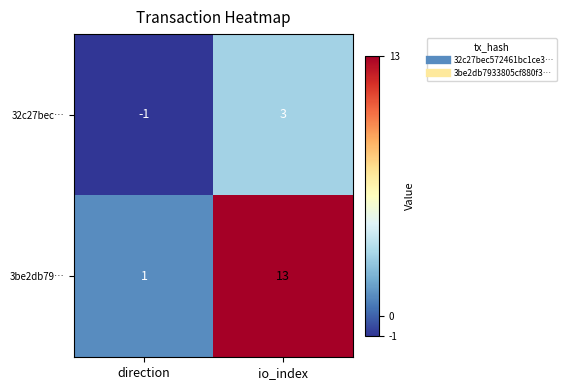

What is the difference between the highest and lowest values at io_index?

10